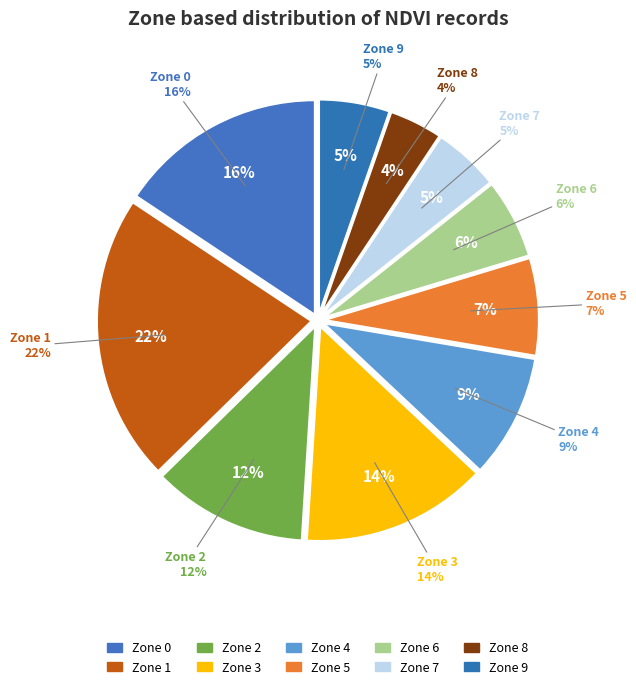

Combined, what portion of the pie is Zone 3 and Zone 7?

19.0%